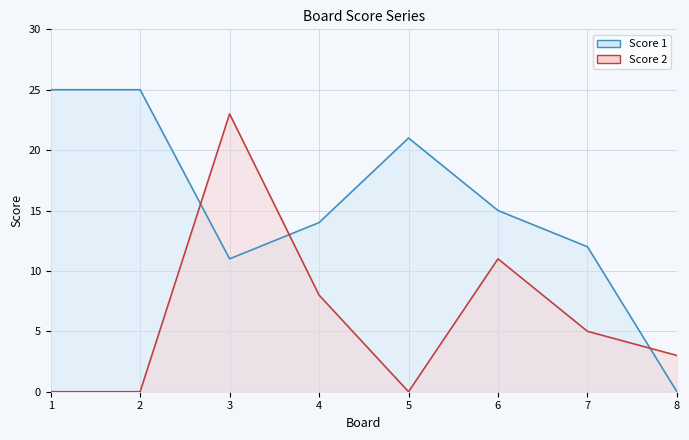

Which series has the widest spread of values?

Score 1